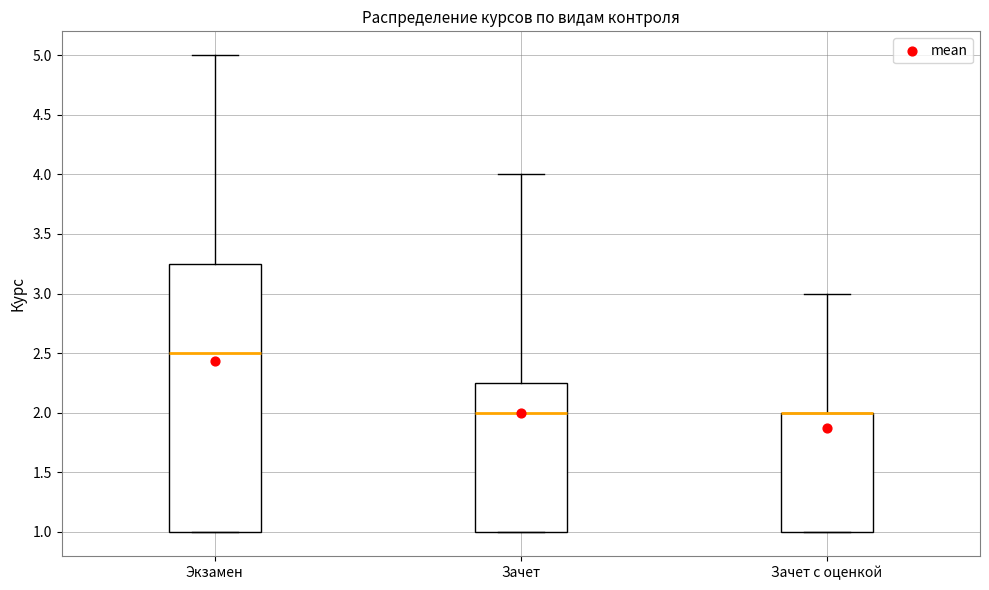

Reading left to right, read every box against the y-axis: the position of its median line, the range the box covers, and the ends of its whiskers. The values are not printed on the chart, so give them approximately, as read against the axis.

Экзамен: median 2.50, box 1.00 to 3.25, whiskers 1.00 to 5.00
Зачет: median 2.00, box 1.00 to 2.25, whiskers 1.00 to 4.00
Зачет с оценкой: median 2.00 (drawn on the box's upper edge), box 1.00 to 2.00, whiskers 1.00 to 3.00